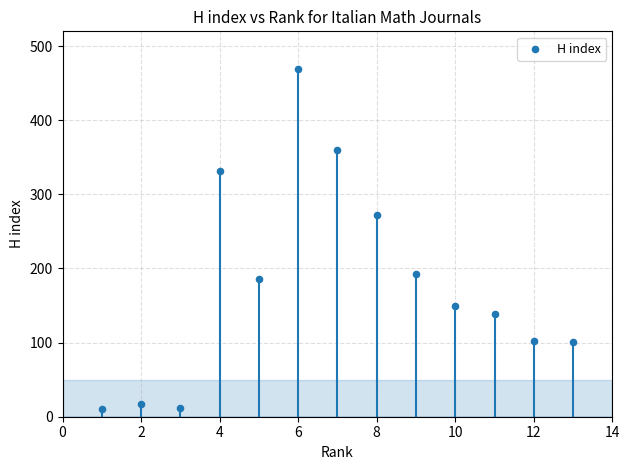

What is the range of Y values (max minus min)?

458